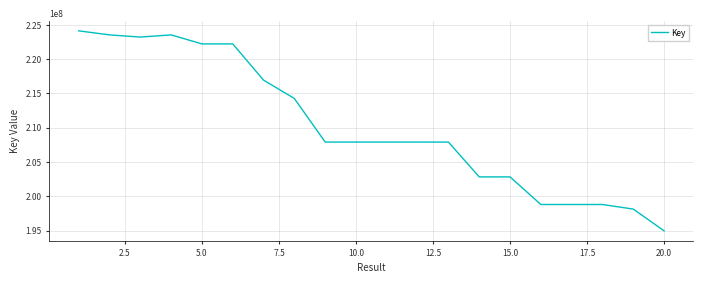

What is the greatest value displayed?

224110124